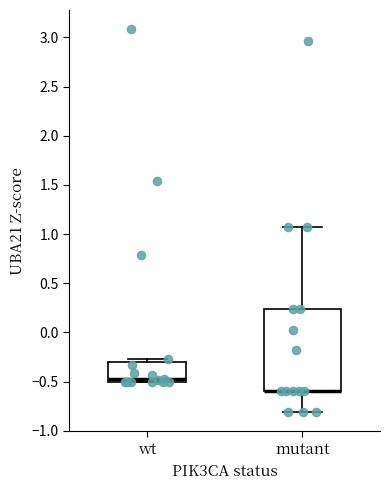

Reading left to right, transcribe this box plot: for each box, give where its median line is, the range the box spans, and where its two whiskers end, as read against the y-axis. The values are not printed on the chart, so give them approximately, as read against the axis.

wt: median -0.45, box -0.50 to -0.30, whiskers -0.50 to -0.25
mutant: median -0.60 (drawn on the box's lower edge), box -0.60 to 0.25, whiskers -0.80 to 1.10